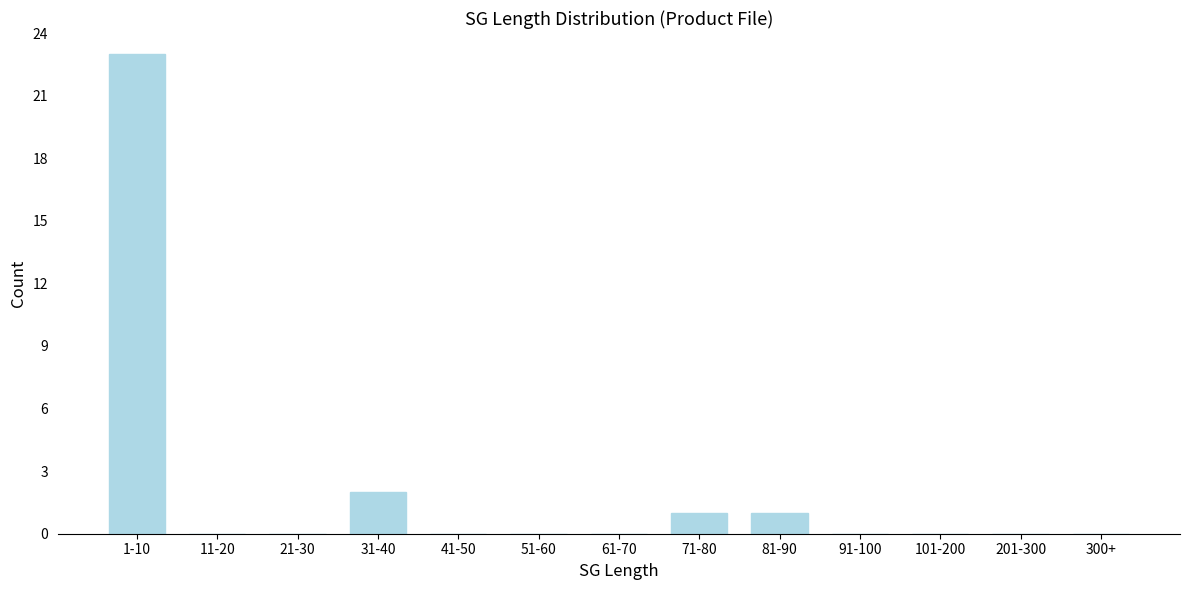

Reading right to left, extract all data points from this chart.

300+=0	201-300=0	101-200=0	91-100=0	81-90=1	71-80=1	61-70=0	51-60=0	41-50=0	31-40=2	21-30=0	11-20=0	1-10=23